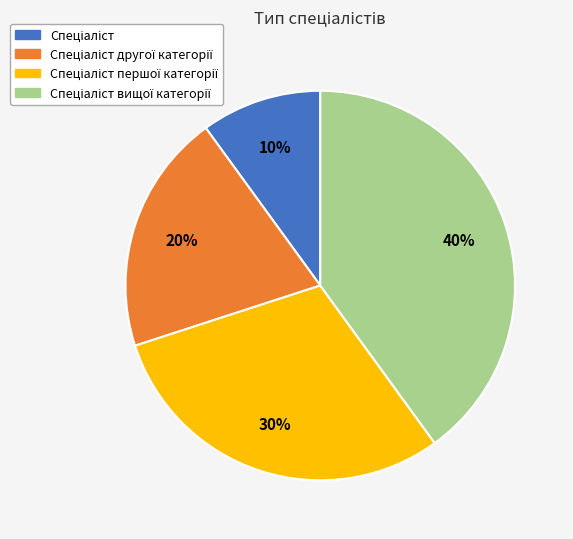

Does any single category account for the majority?

No